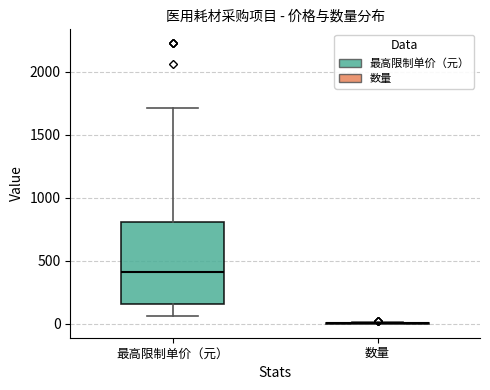

Reading left to right, transcribe this box plot: for each box, give where its median line is, the range the box spans, and where its two whiskers end, as read against the y-axis. The values are not printed on the chart, so give them approximately, as read against the axis.

最高限制单价（元）: median 400, box 150 to 800, whiskers 50 to 1700
数量: box collapsed to a line at 0, whiskers 0 to 0